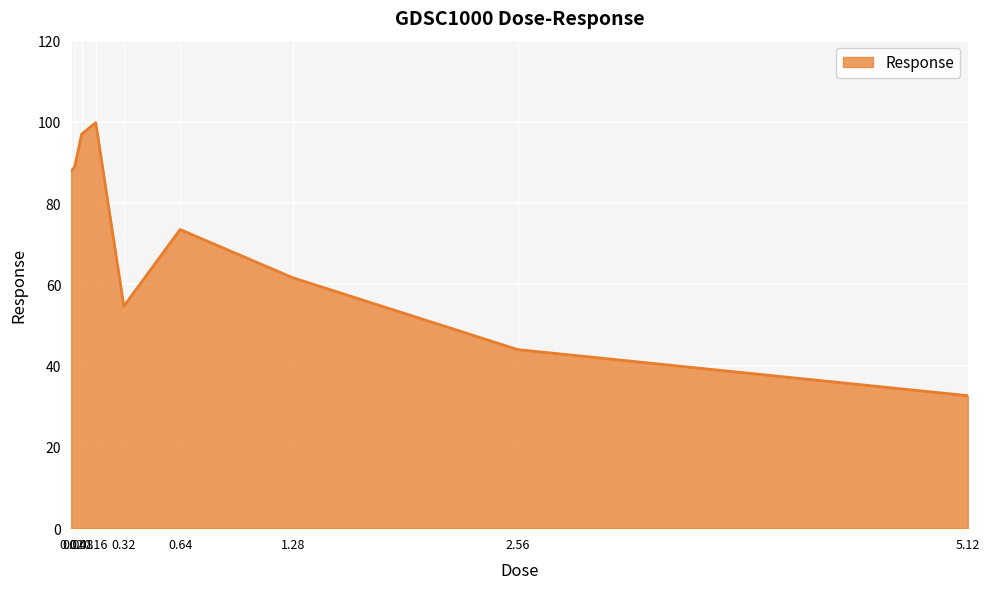

Count the number of values greater than 73.

5